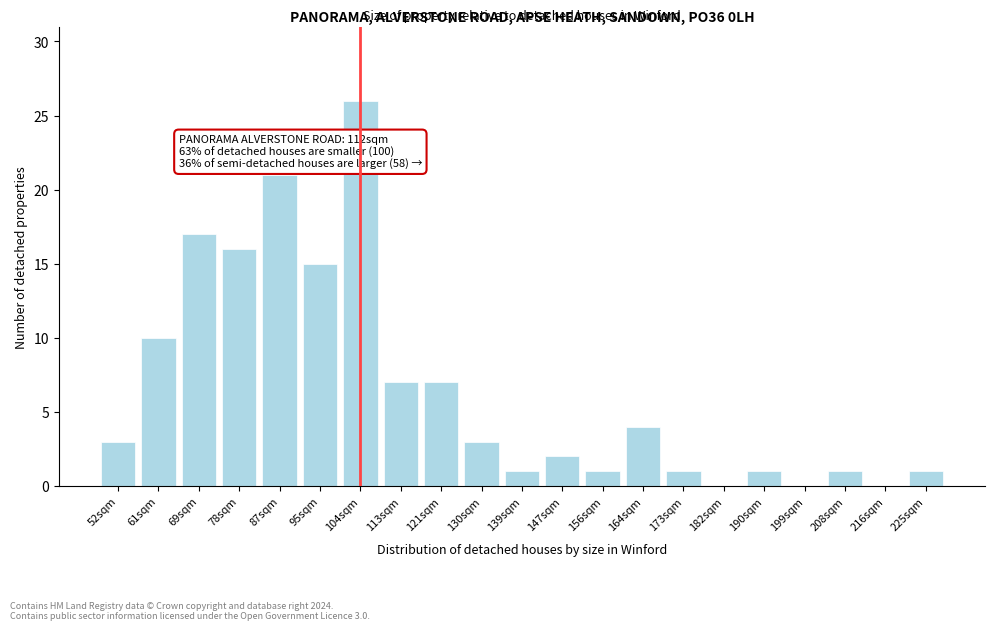

Reading left to right, transcribe all the data shown in this chart.

52sqm=3	61sqm=10	69sqm=17	78sqm=16	87sqm=21	95sqm=15	104sqm=26	113sqm=7	121sqm=7	130sqm=3	139sqm=1	147sqm=2	156sqm=1	164sqm=4	173sqm=1	182sqm=0	190sqm=1	199sqm=0	208sqm=1	216sqm=0	225sqm=1